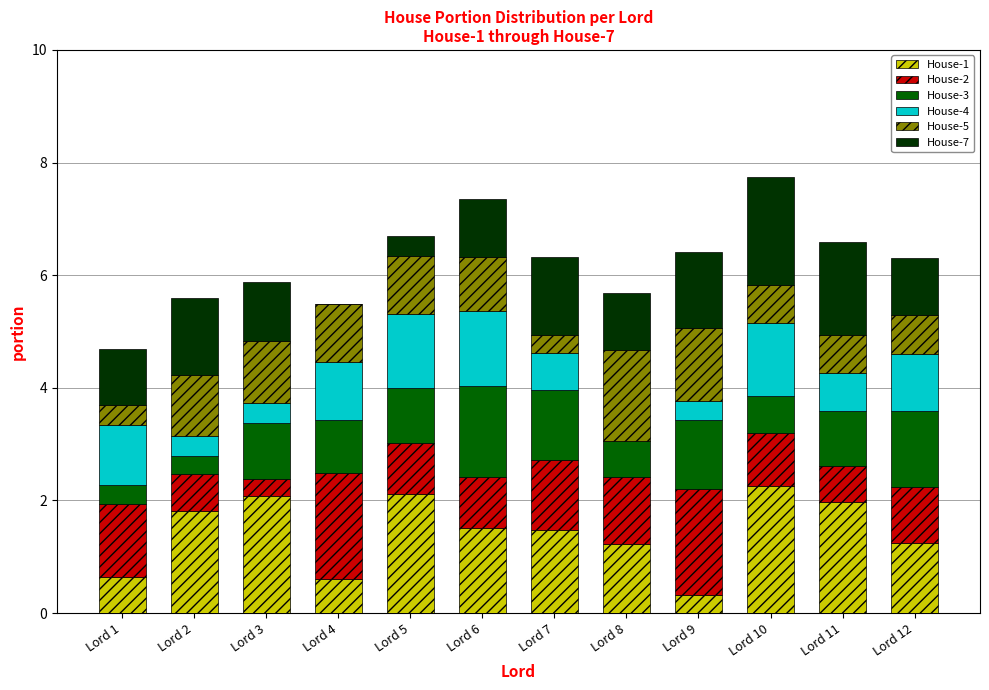

What is the maximum value for House-1?

2.3